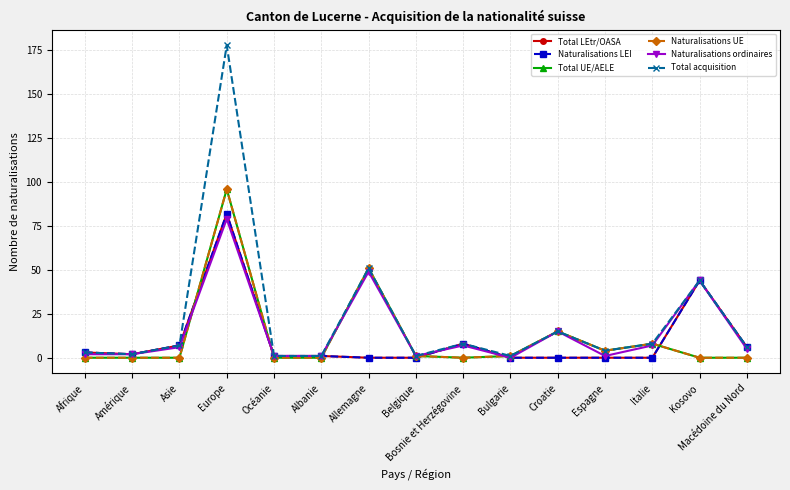

True or false: Total LEtr/OASA has a value of 2 at Bosnie et Herzégovine.

False